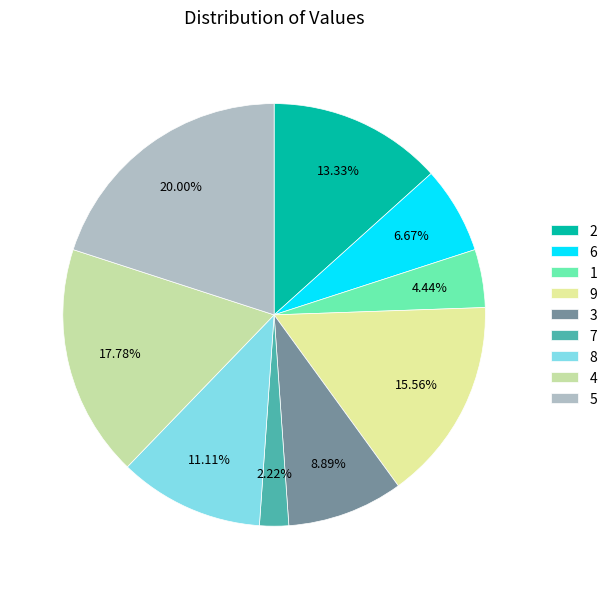

To the nearest percent, what is the average slice percentage?

11%